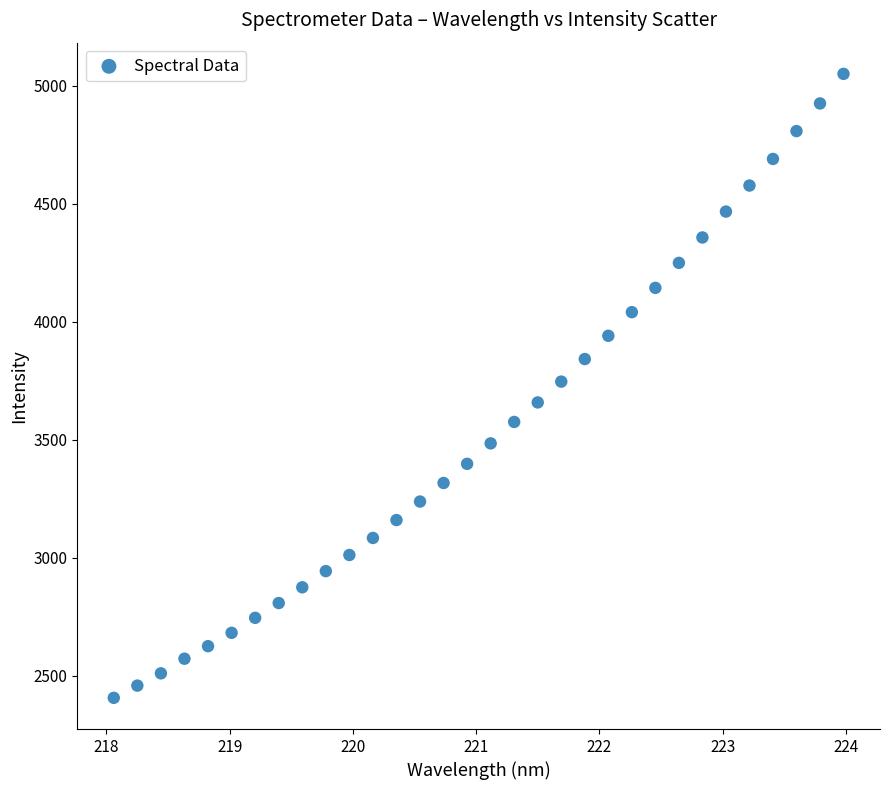

What is the range of X values (max minus min)?

5.9